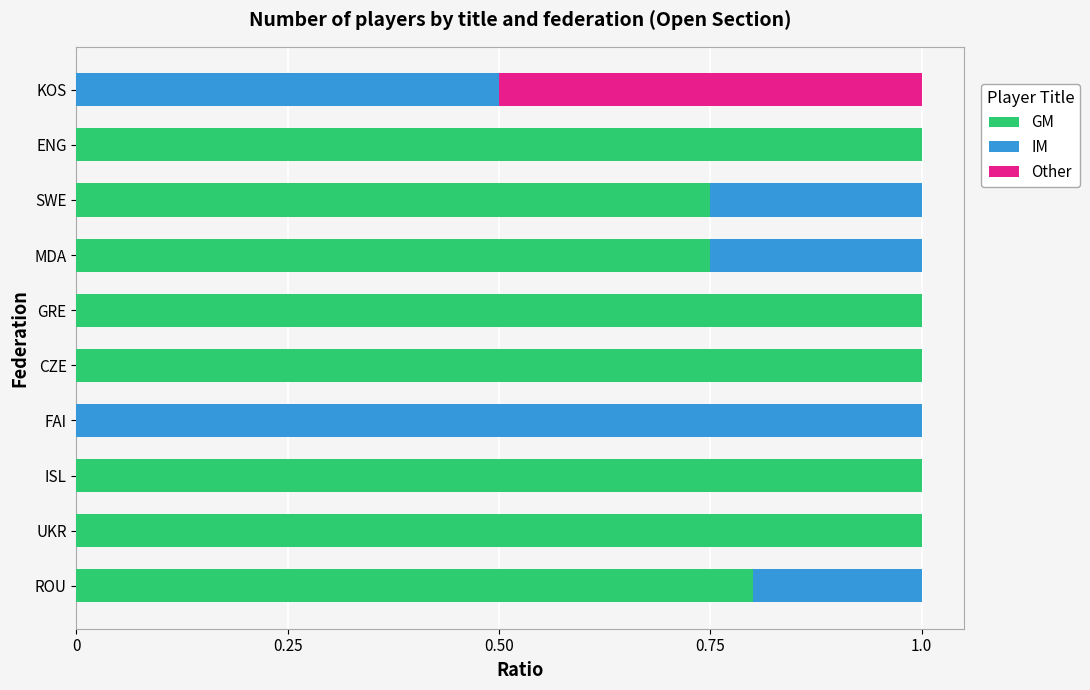

What is the total value across all series at ROU?

1.0